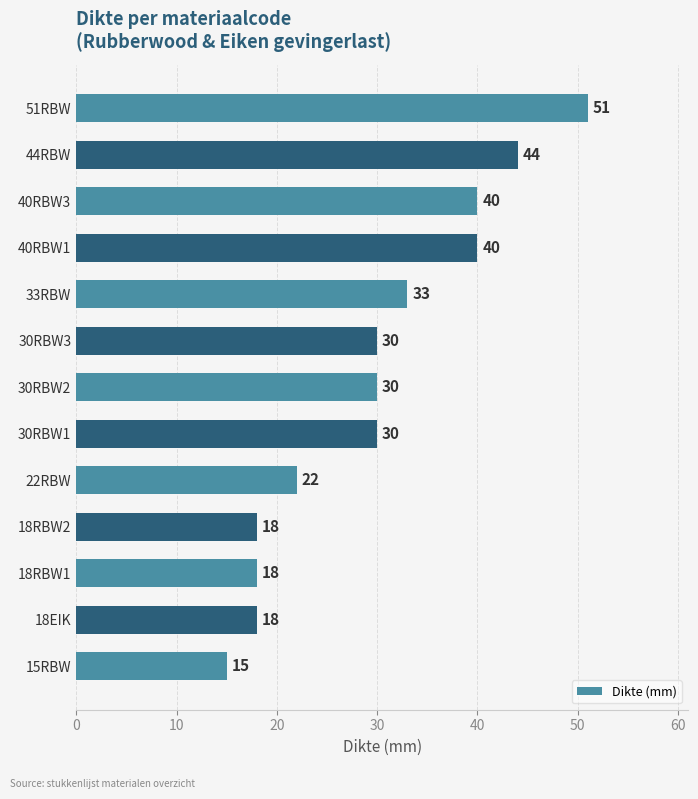

The value at 51RBW is 17. True or false?

False